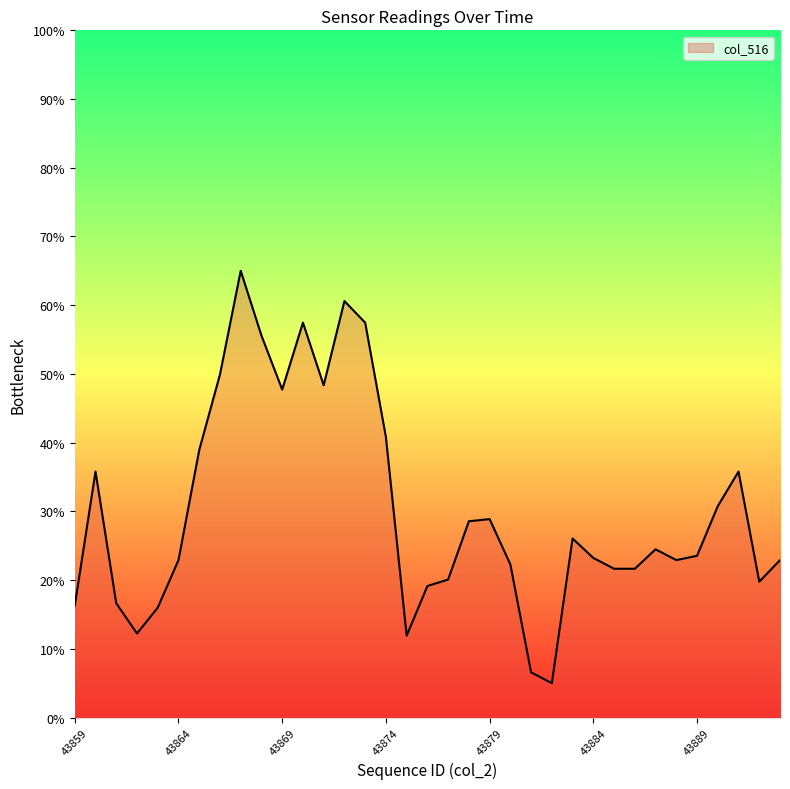

Is this an area chart (filled region under the line)?

Yes